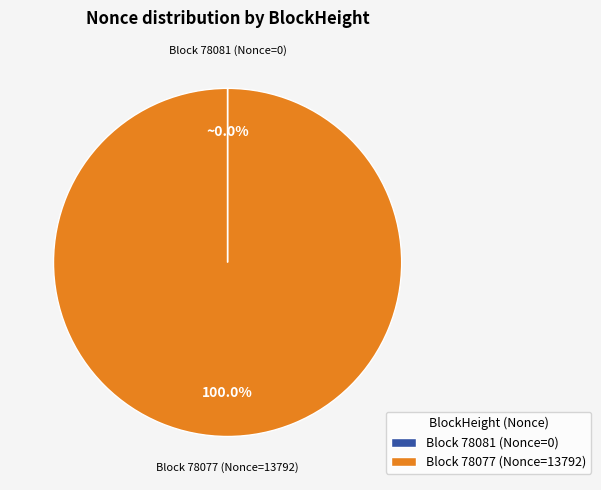

Which category has the biggest portion of the pie?

Block 78077 (Nonce=13792)